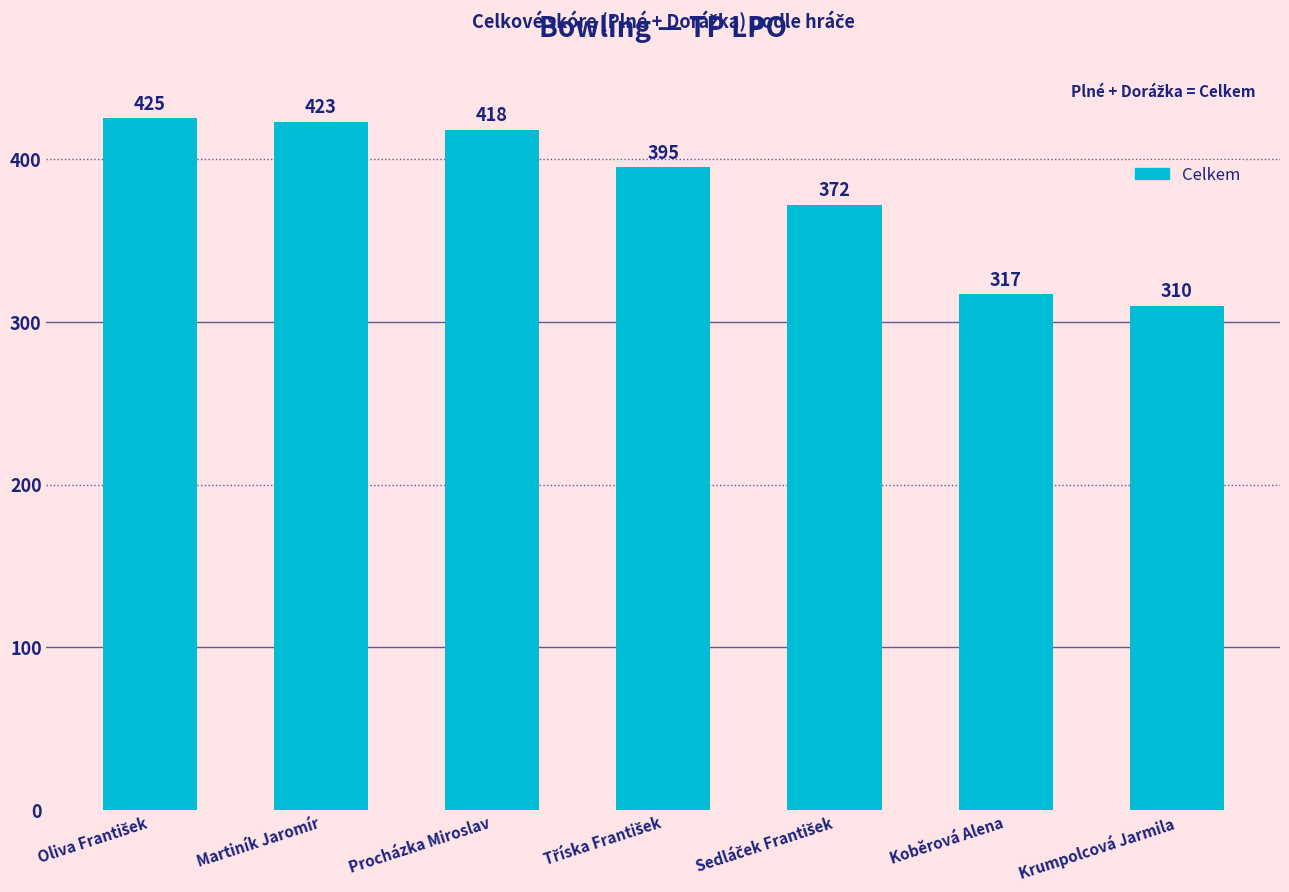

What value does the data have at Koběrová Alena, to the nearest 5?

315